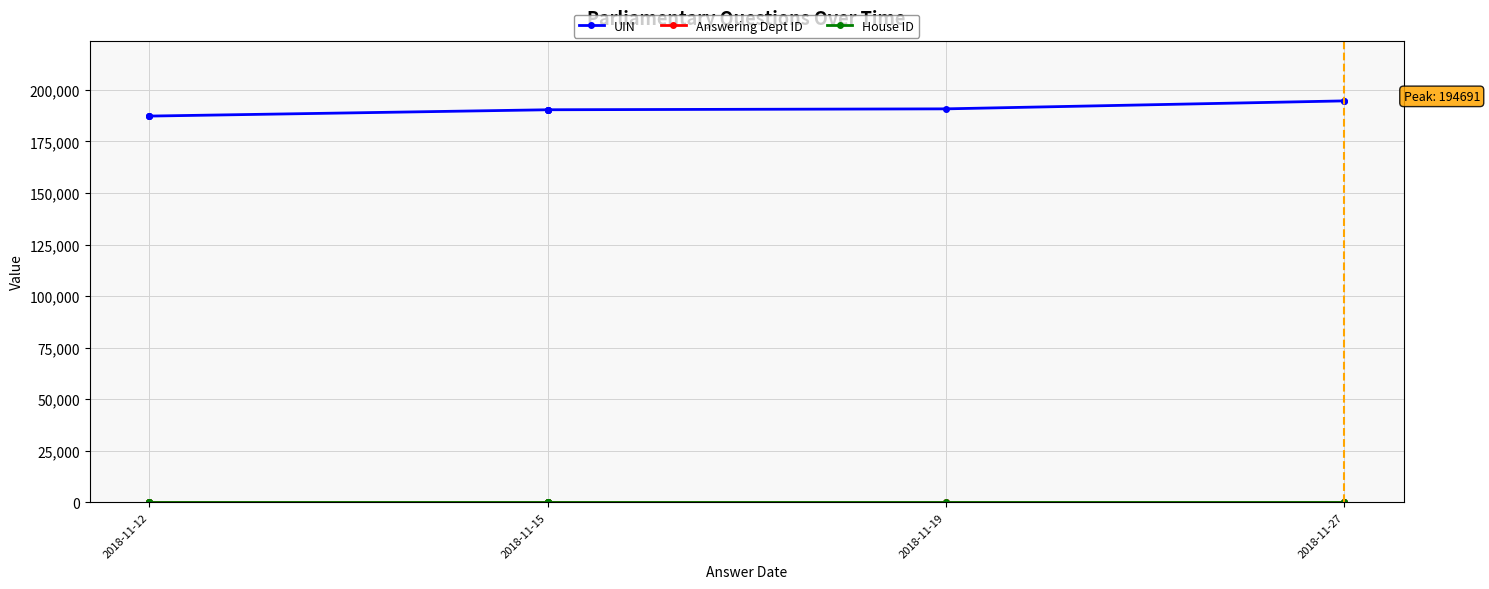

True or false: Answering Dept ID and UIN cross at least once.

False